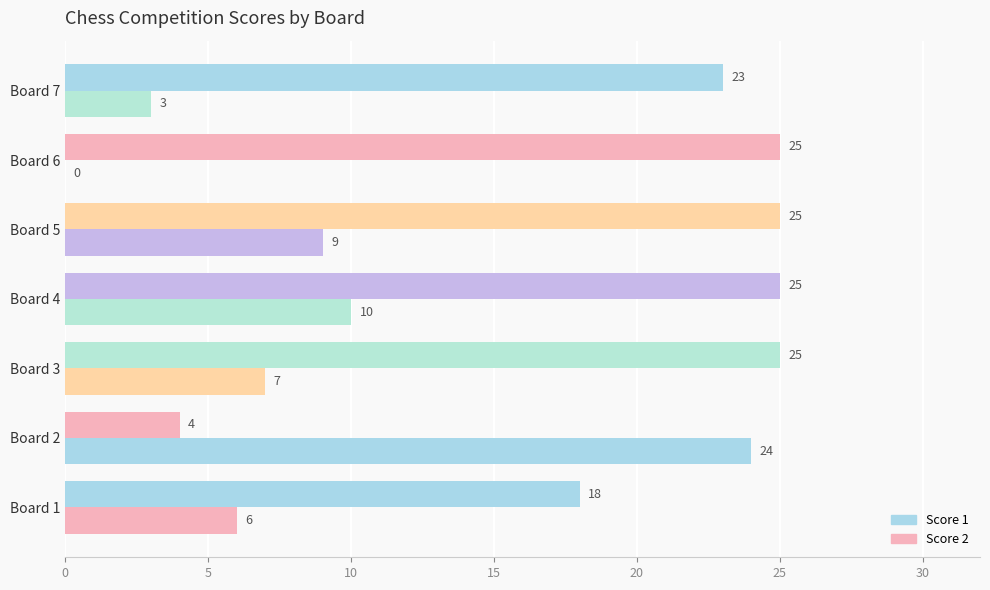

Which series has the widest spread of values?

Score 2